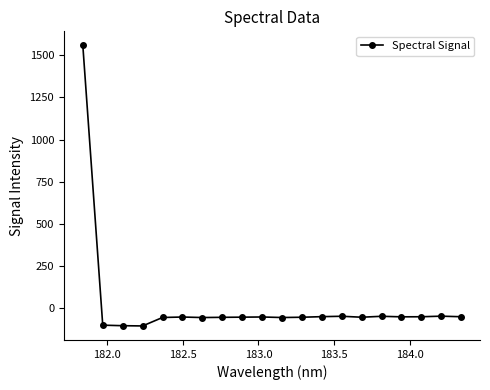

Does the chart display data point markers on the line(s)?

Yes